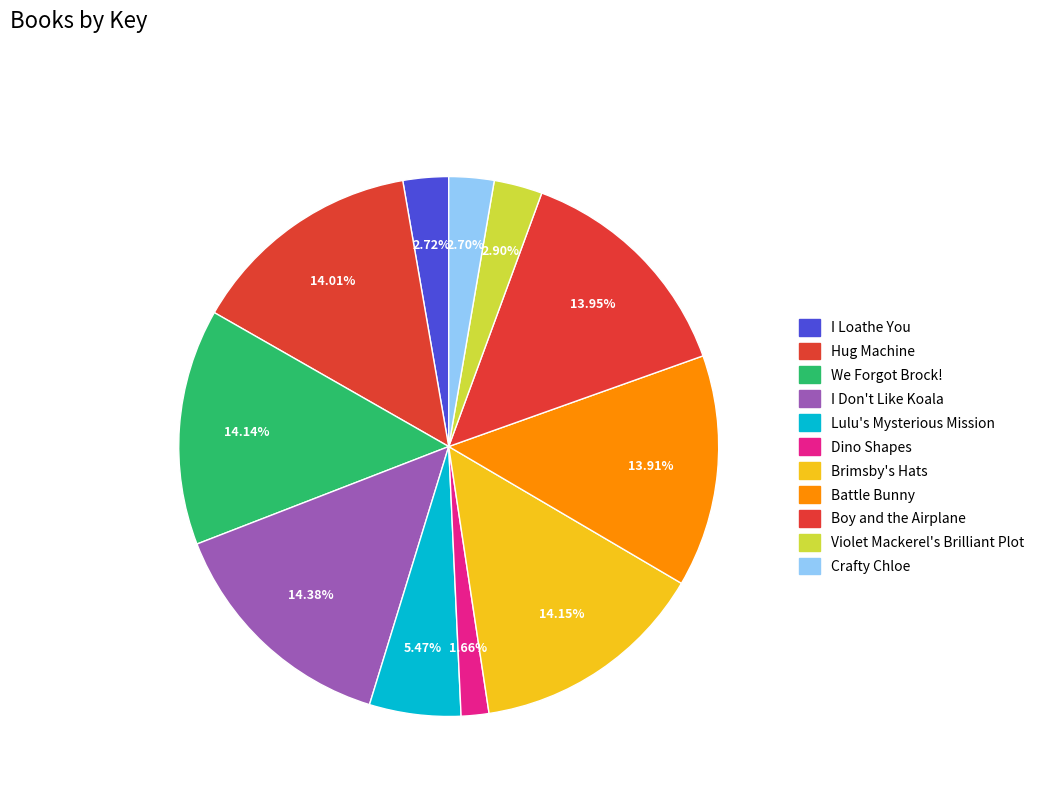

True or false: Boy and the Airplane accounts for 14% of the total.

True